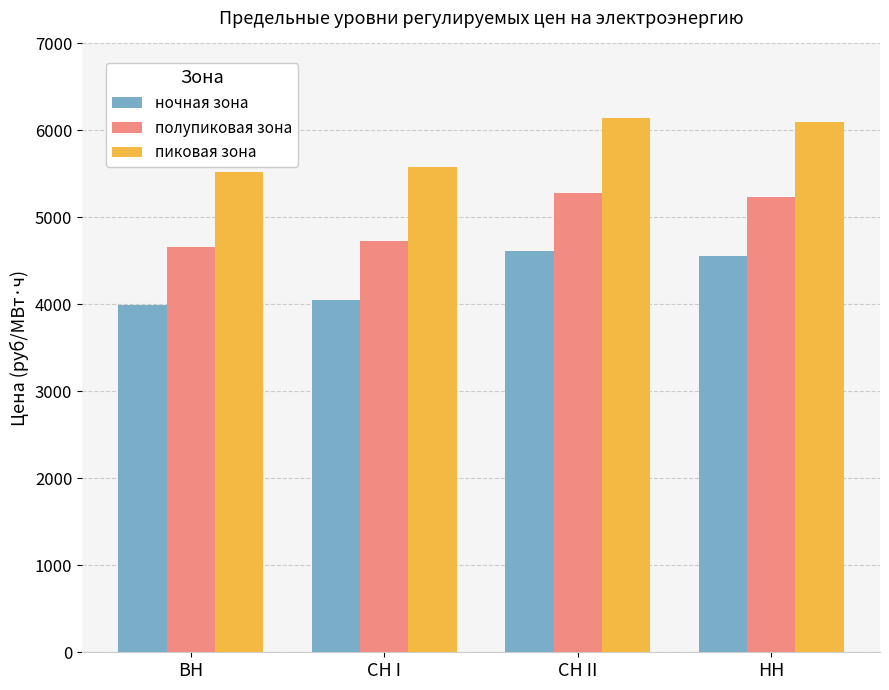

What is the average value of the полупиковая зона series?

4977.9